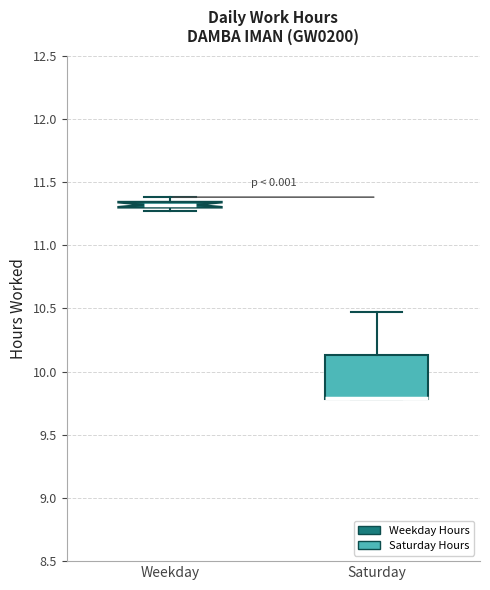

Where is the upper edge of the box for Weekday on the y-axis? The values are not printed on the chart, so give them approximately, as read against the axis.

11.35